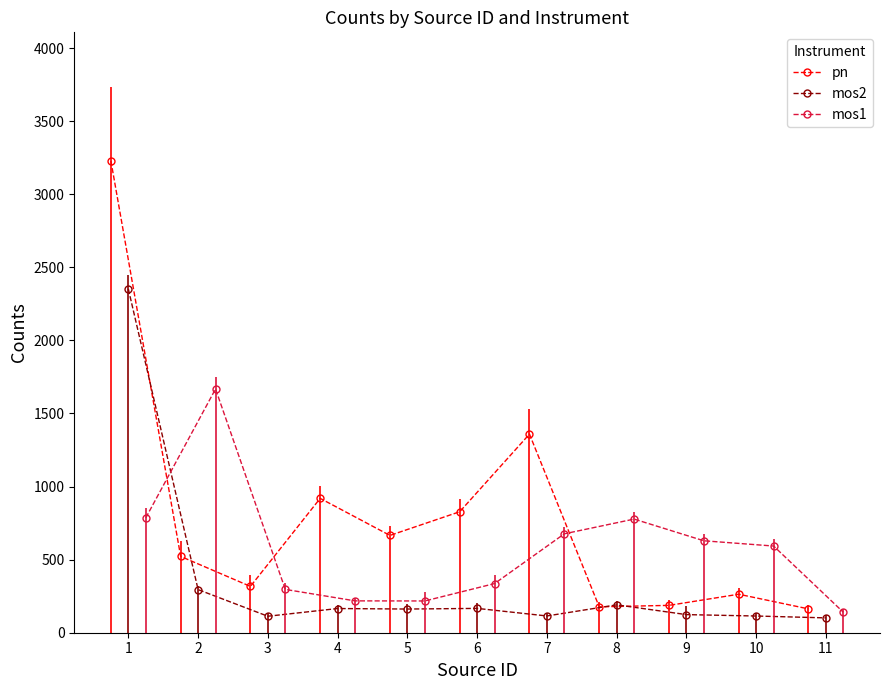

In pn, how many points are higher than both neighbors (excluding endpoints)?

3